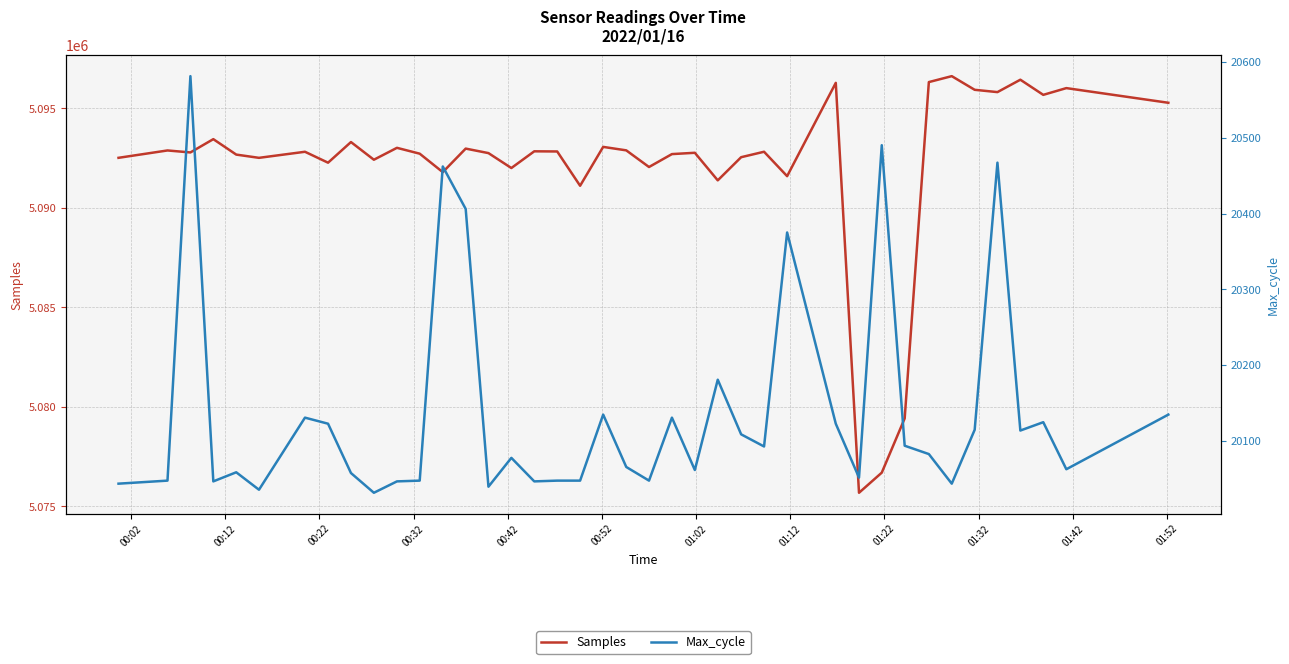

What is the lowest value of the Samples series?

5075683